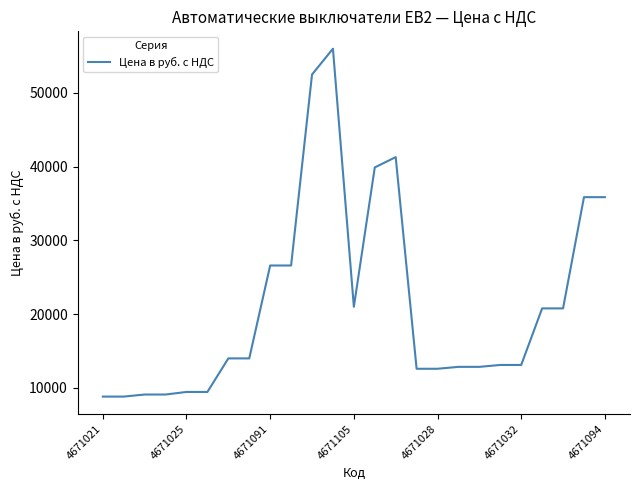

What is the smallest value displayed?

8820